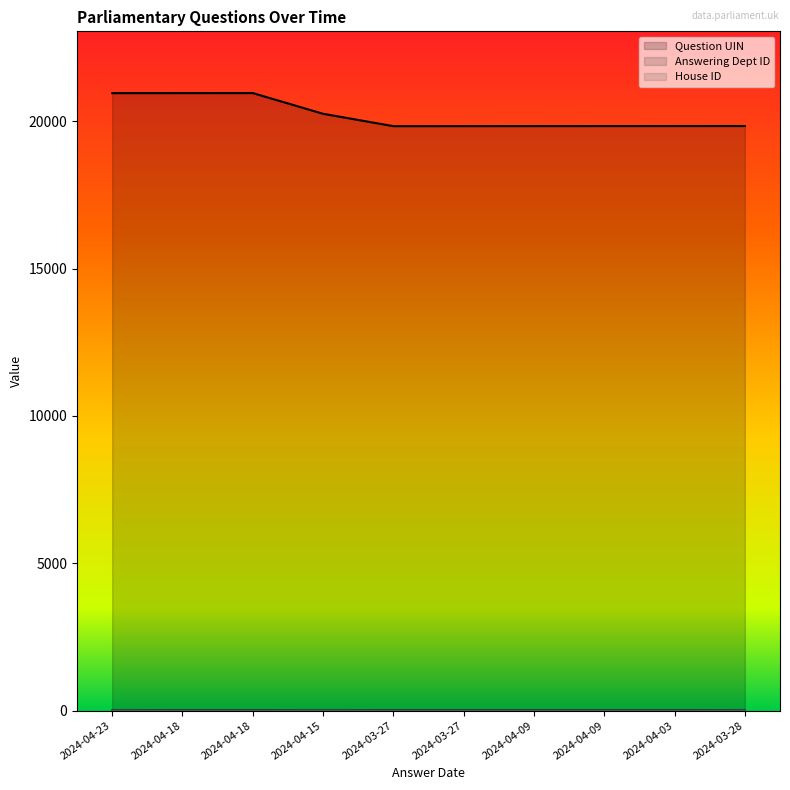

Is the value of Answering Dept ID at 2024-04-03 greater than the value of Question UIN at 2024-04-18?

No